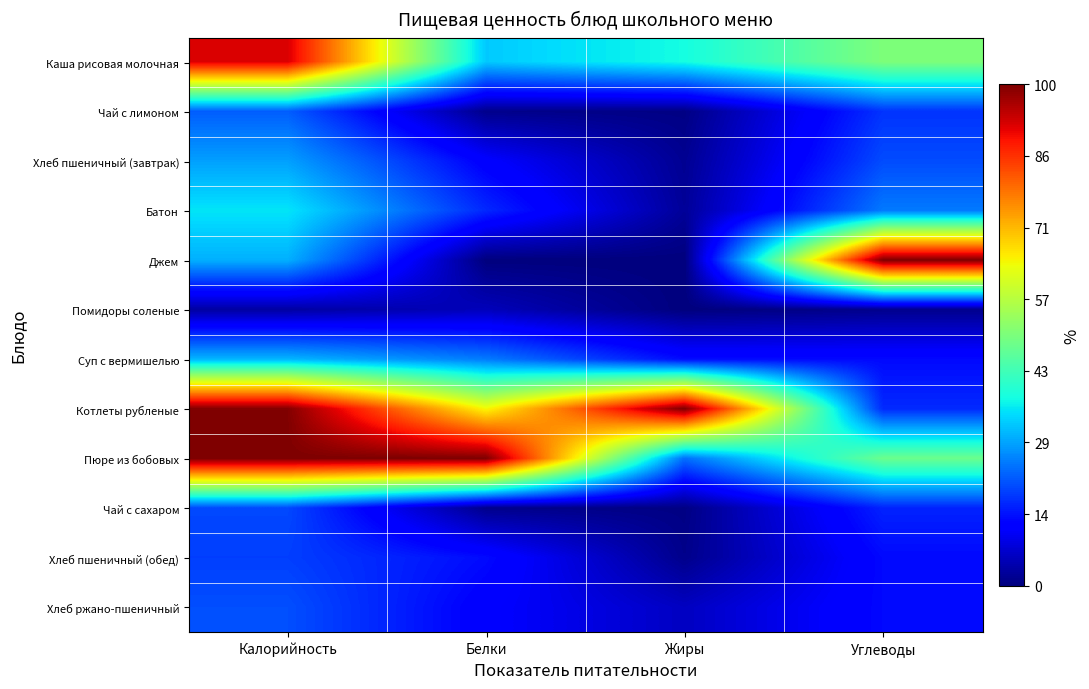

At Жиры, list the series in order from smallest to largest.

Джем, Помидоры соленые, Чай с лимоном, Чай с сахаром, Хлеб пшеничный (обед), Хлеб пшеничный (завтрак), Батон, Хлеб ржано-пшеничный, Суп с вермишелью, Пюре из бобовых, Каша рисовая молочная, Котлеты рубленые